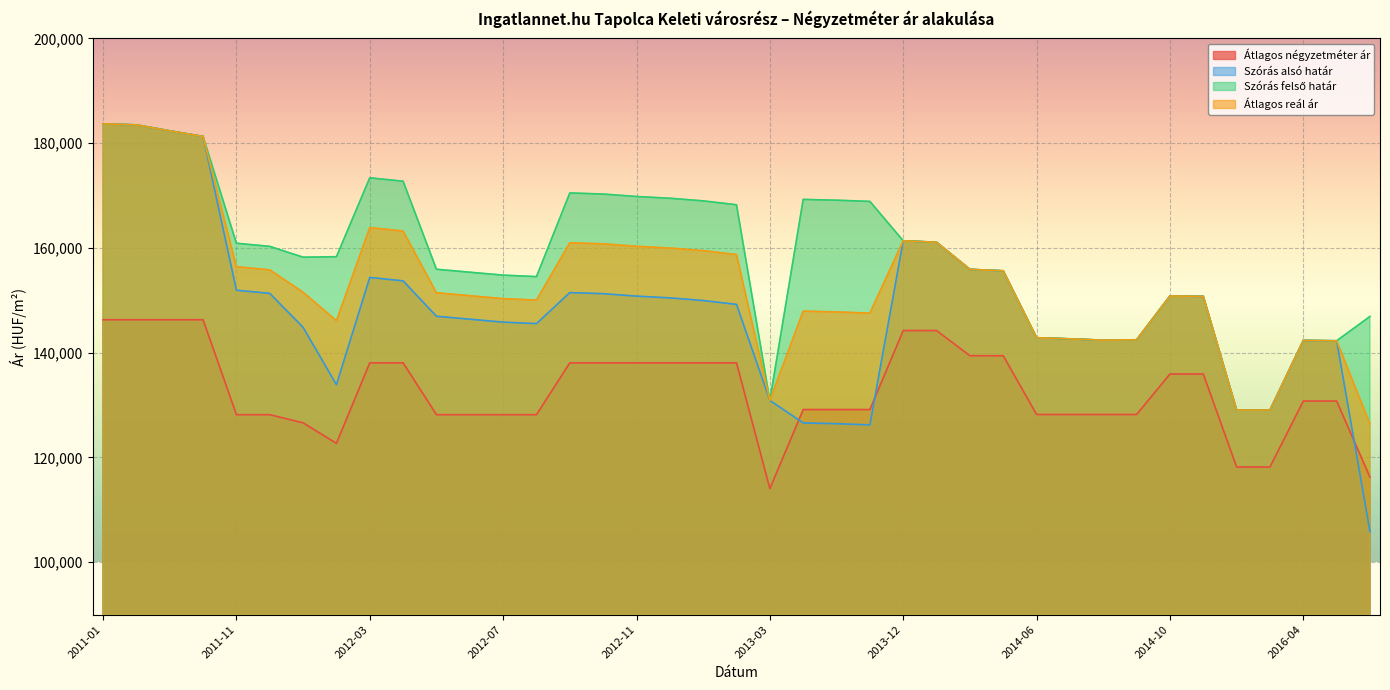

What is the difference between the maximum and minimum values in the Szórás alsó határ series?

77852